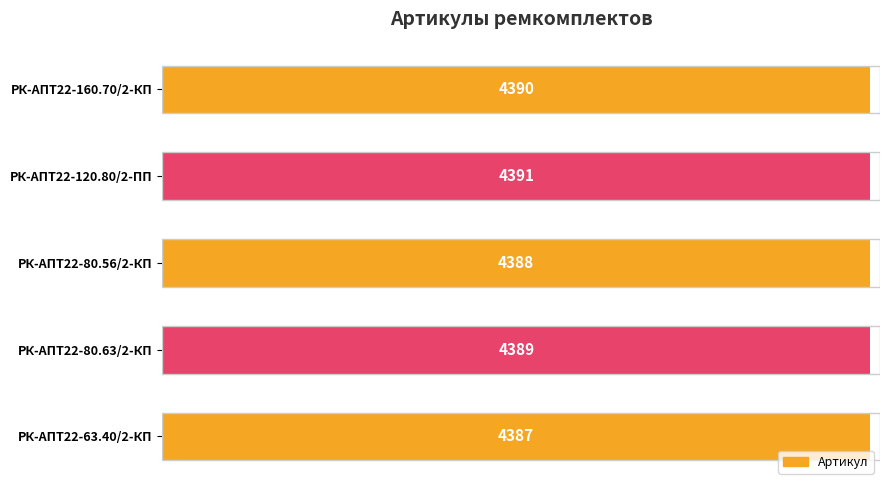

Which has a higher value, РК-АПТ22-80.63/2-КП or РК-АПТ22-63.40/2-КП?

РК-АПТ22-80.63/2-КП